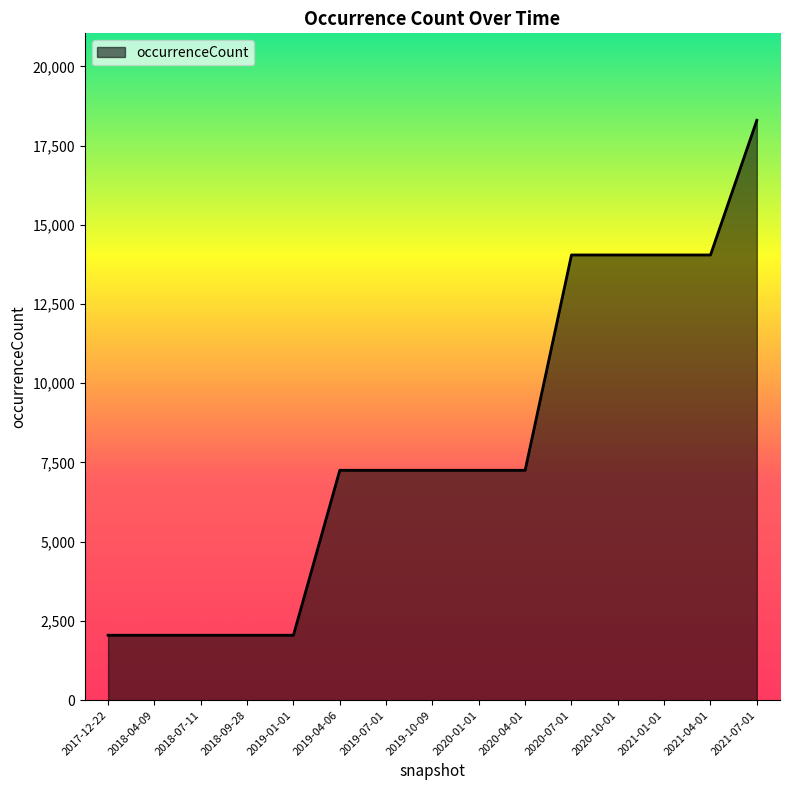

What is the difference between the maximum and minimum values?

16248